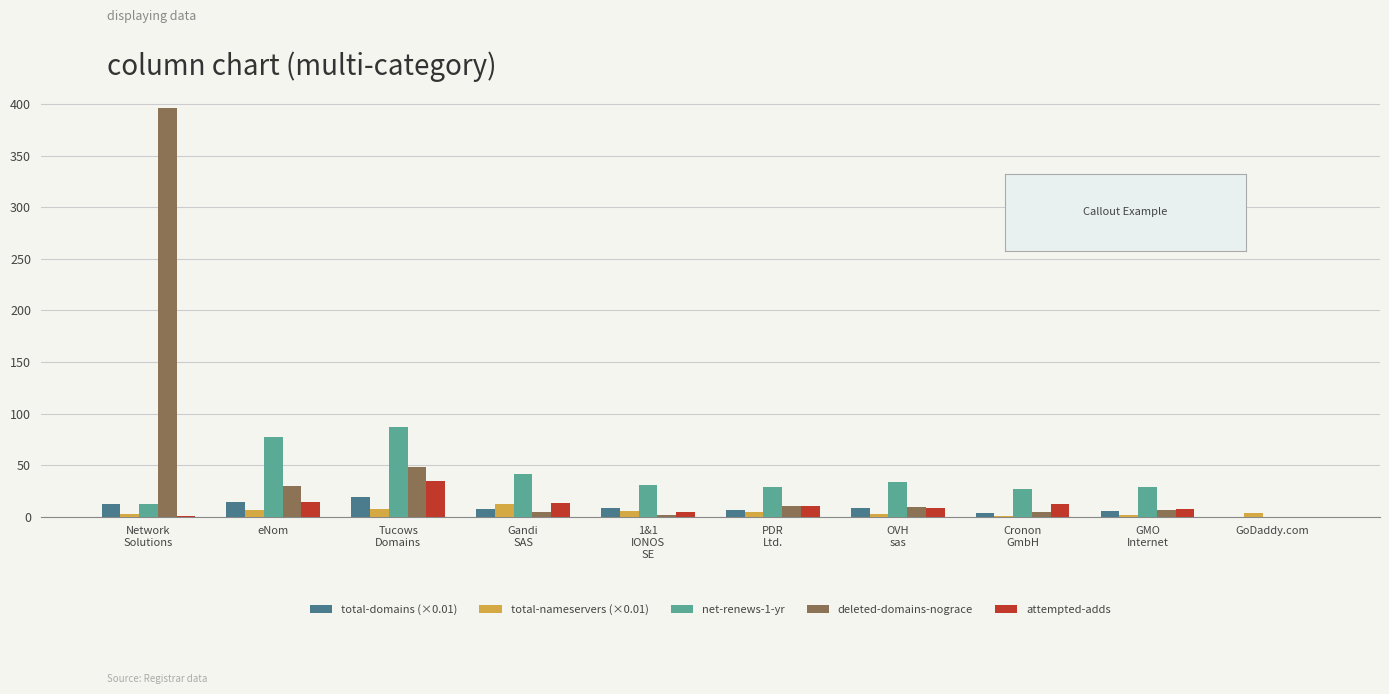

What value does the deleted-domains-nograce series have at OVH
sas?

9.0